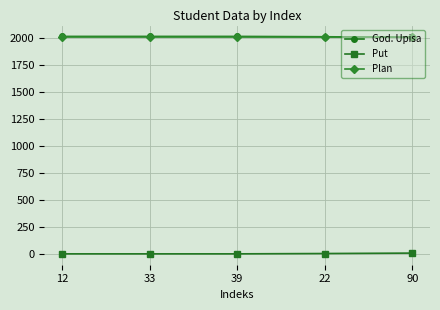

What position from the left is 39?

3